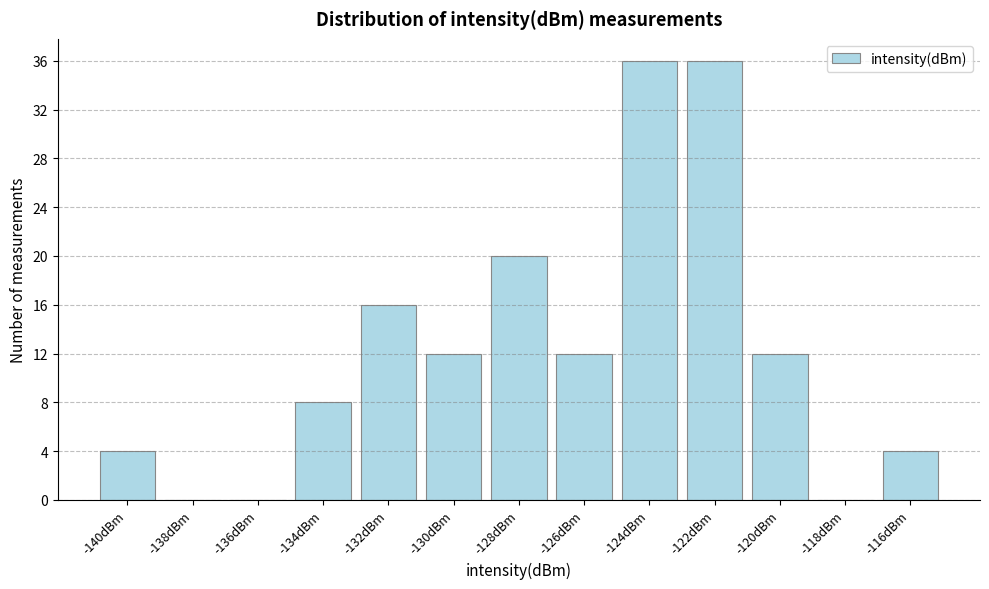

Reading left to right, what are all the values shown in this chart?

-140dBm=4	-138dBm=0	-136dBm=0	-134dBm=8	-132dBm=16	-130dBm=12	-128dBm=20	-126dBm=12	-124dBm=36	-122dBm=36	-120dBm=12	-118dBm=0	-116dBm=4